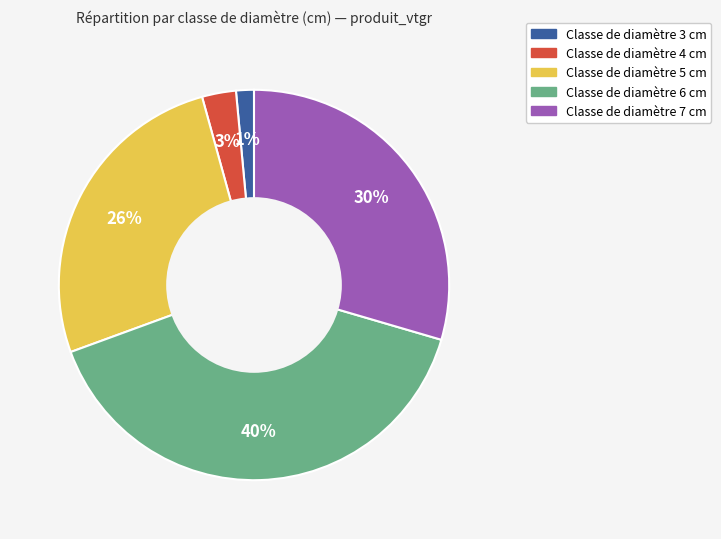

Count the number of slices in the pie.

5